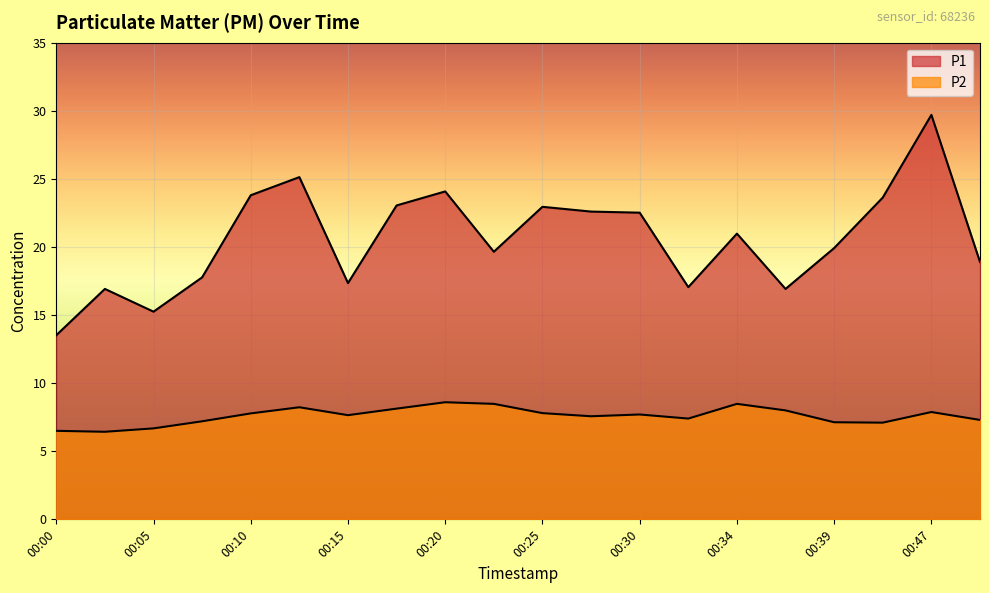

What is the sum of all P2 values?

152.0